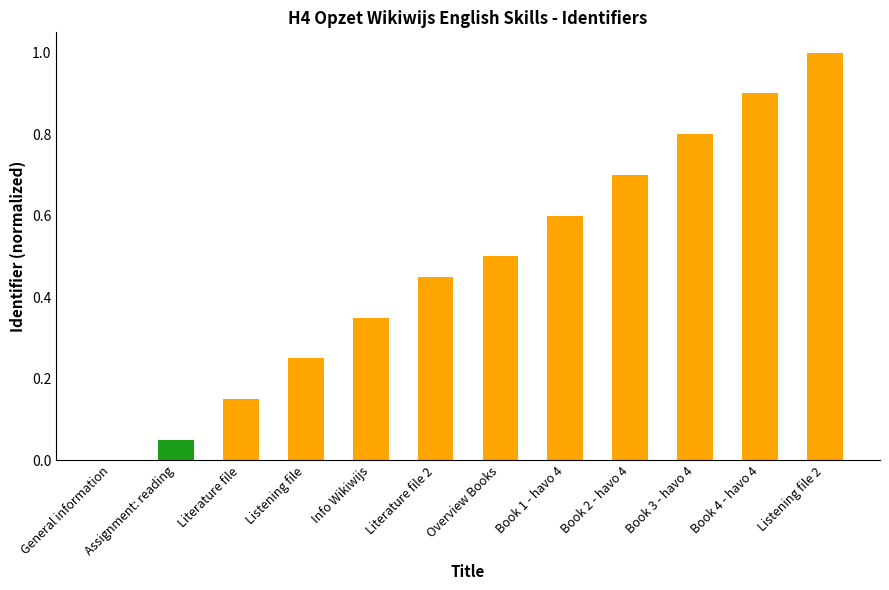

Between Listening file 2 and Book 1 - havo 4, which is larger?

Listening file 2